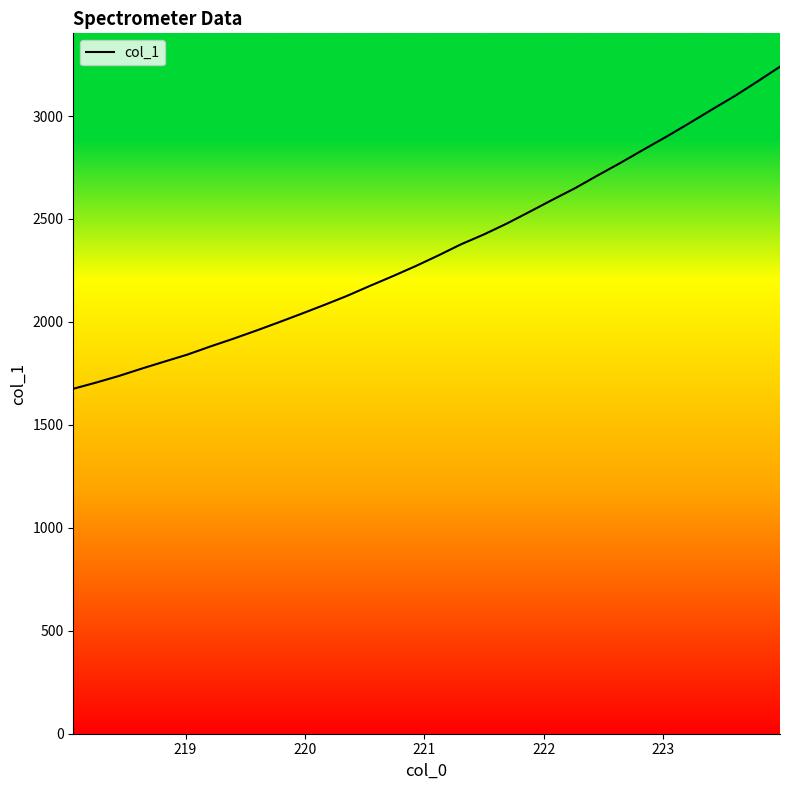

What is the smallest value displayed?

1675.3